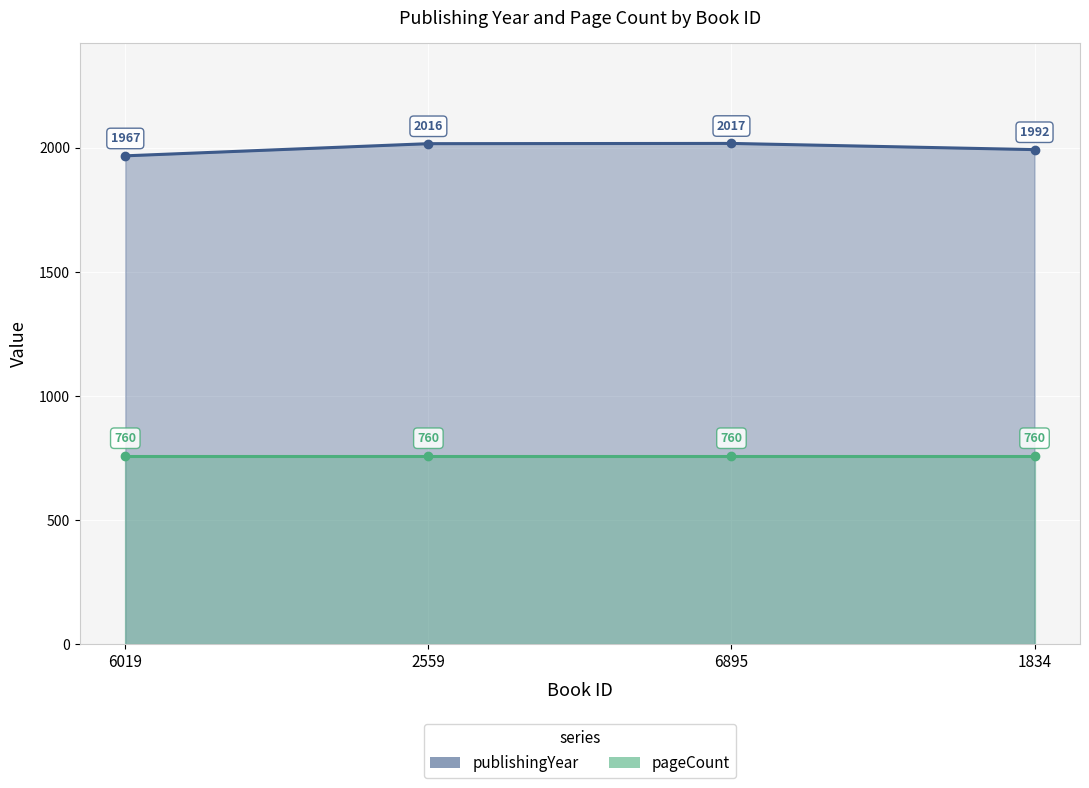

True or false: pageCount has more than 0 interior local peaks.

False